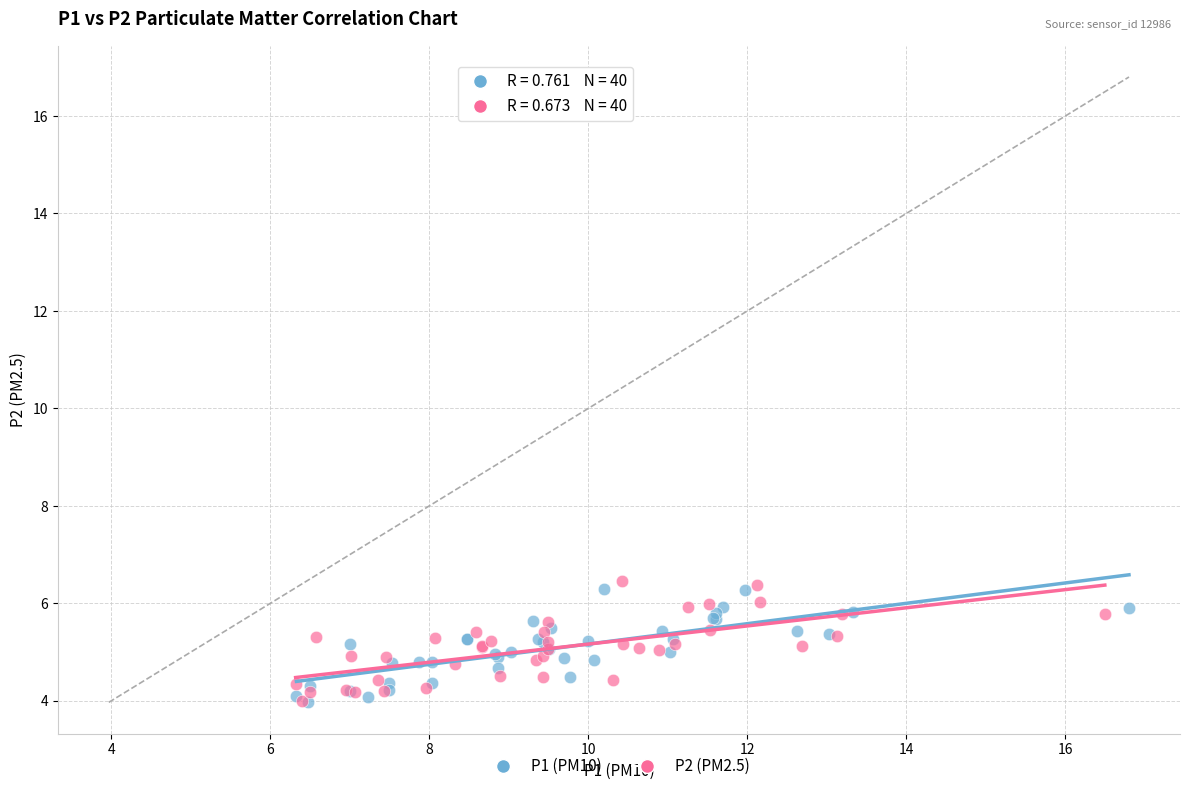

What are all the series names shown in the legend?

P1 (PM10), P2 (PM2.5)